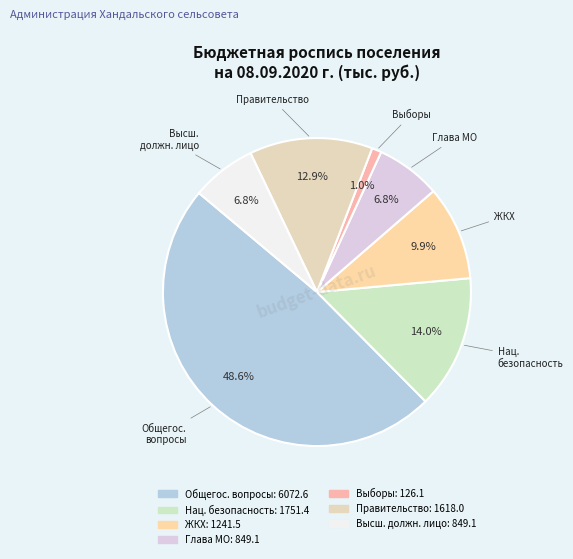

Count the number of slices in the pie.

7